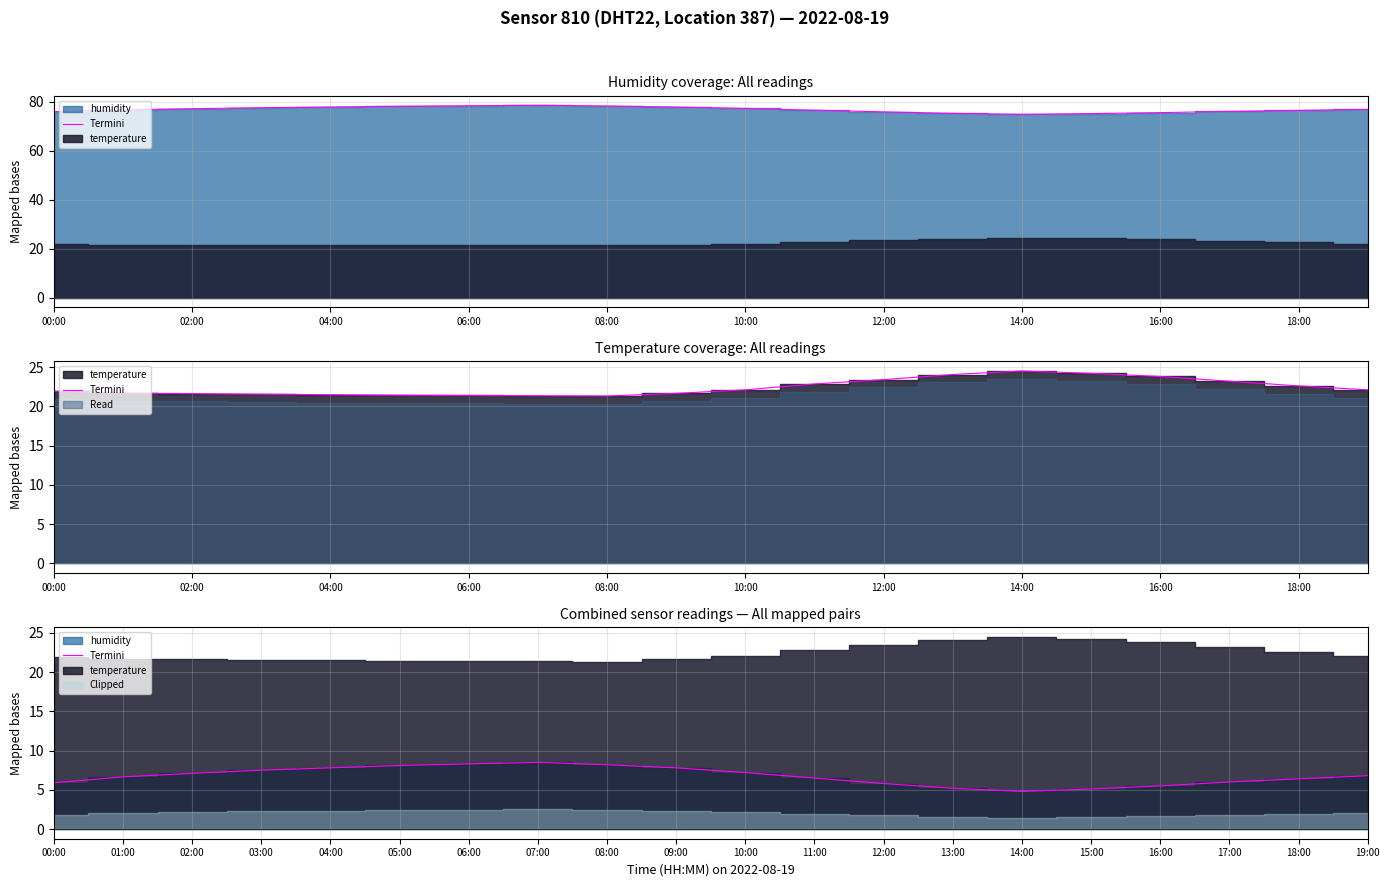

What is the difference between the maximum and second lowest values?

3.4